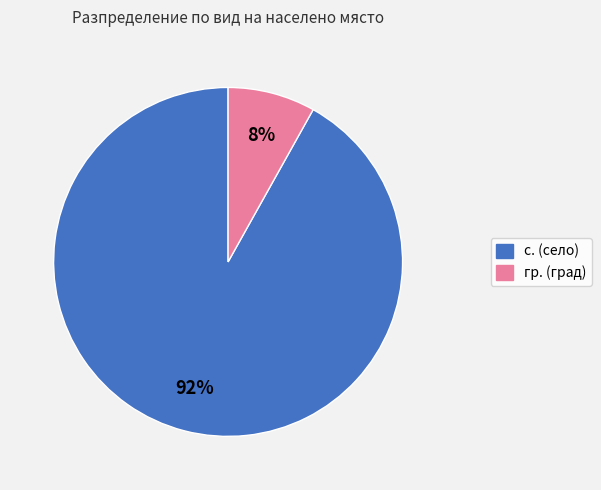

To the nearest percent, what percentage of the pie is гр.?

8%